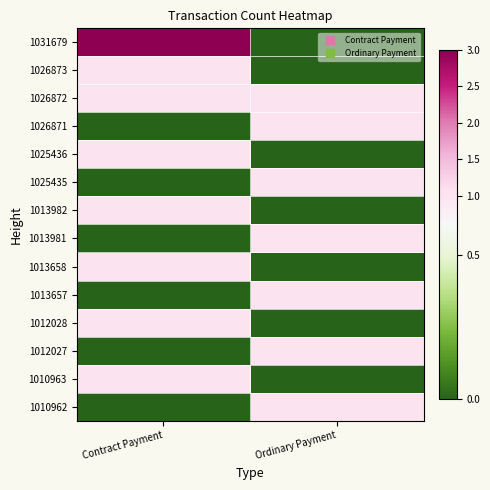

Which has a higher value, Contract Payment or Ordinary Payment?

Contract Payment